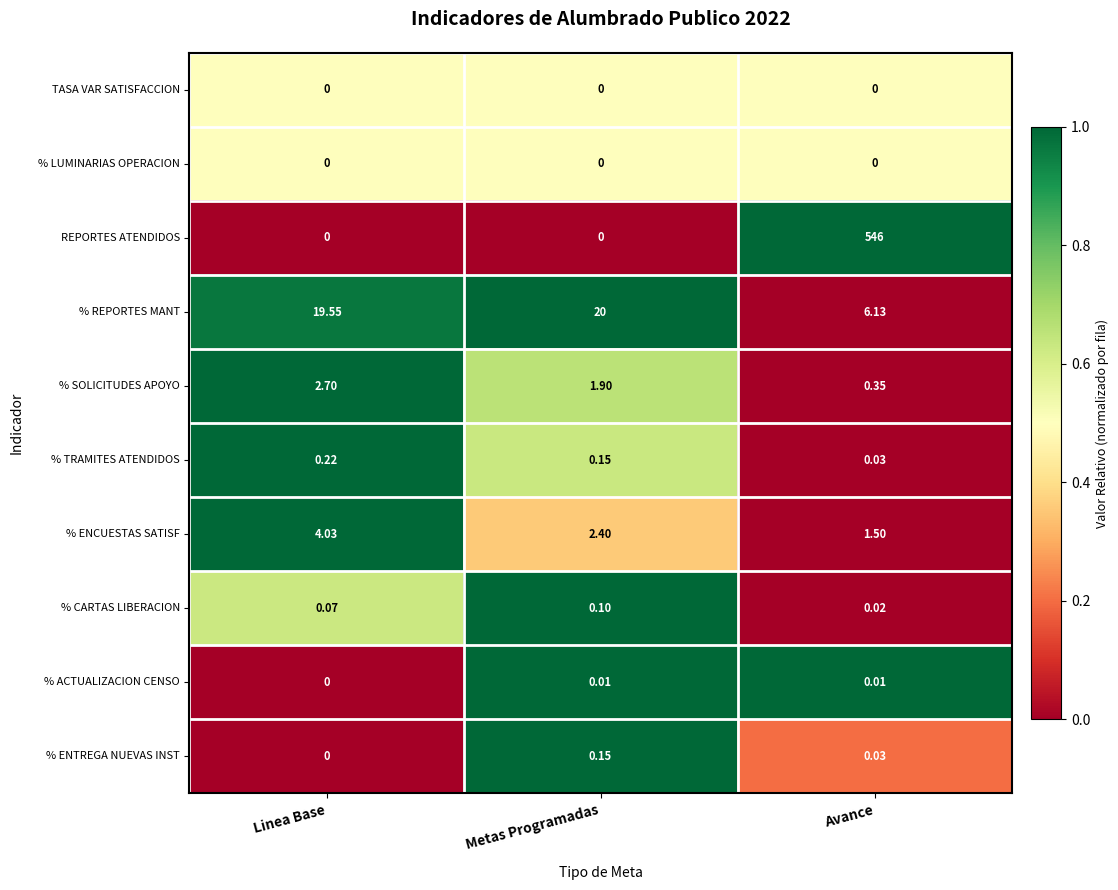

Which series has the largest range (max minus min)?

REPORTES ATENDIDOS